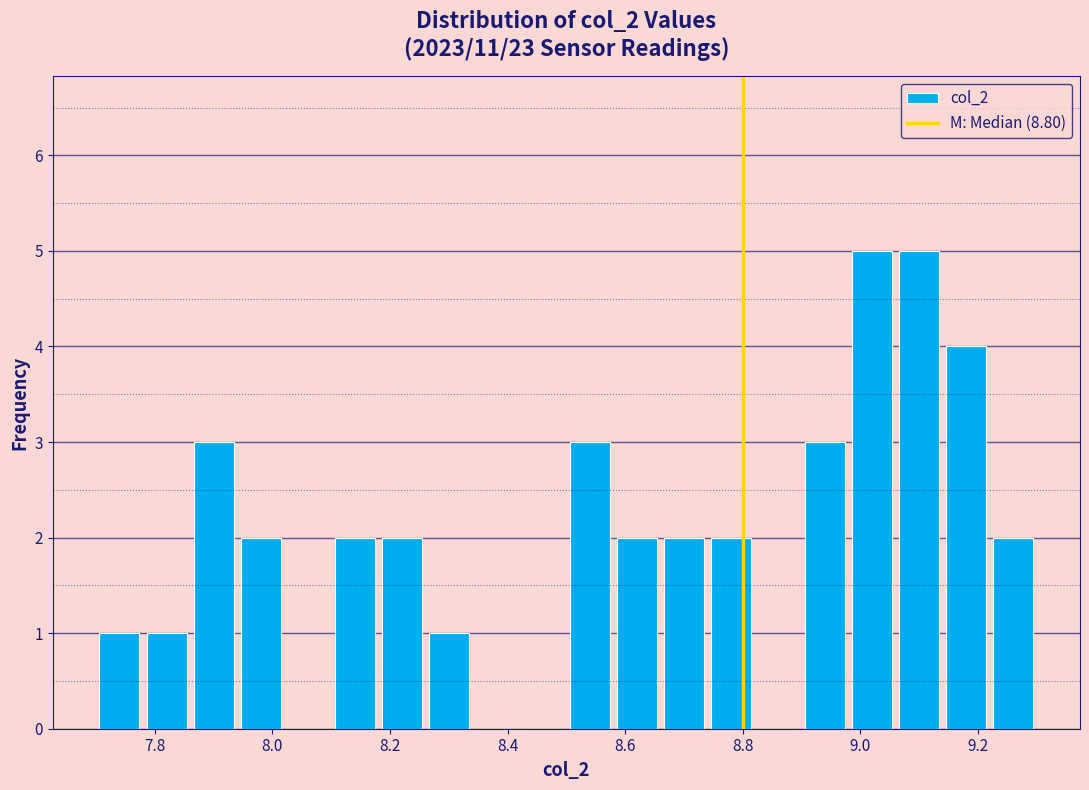

Reading left to right, transcribe this chart: for each bar, give the range it covers on the x-axis and its height. The values are not printed on the chart, so give them approximately, as read against the axis.

7.70 to 7.78: 1
7.78 to 7.86: 1
7.86 to 7.94: 3
7.94 to 8.02: 2
8.02 to 8.10: 0
8.10 to 8.18: 2
8.18 to 8.26: 2
8.26 to 8.34: 1
8.34 to 8.42: 0
8.42 to 8.50: 0
8.50 to 8.58: 3
8.58 to 8.66: 2
8.66 to 8.74: 2
8.74 to 8.82: 2
8.82 to 8.90: 0
8.90 to 8.98: 3
8.98 to 9.06: 5
9.06 to 9.14: 5
9.14 to 9.22: 4
9.22 to 9.30: 2